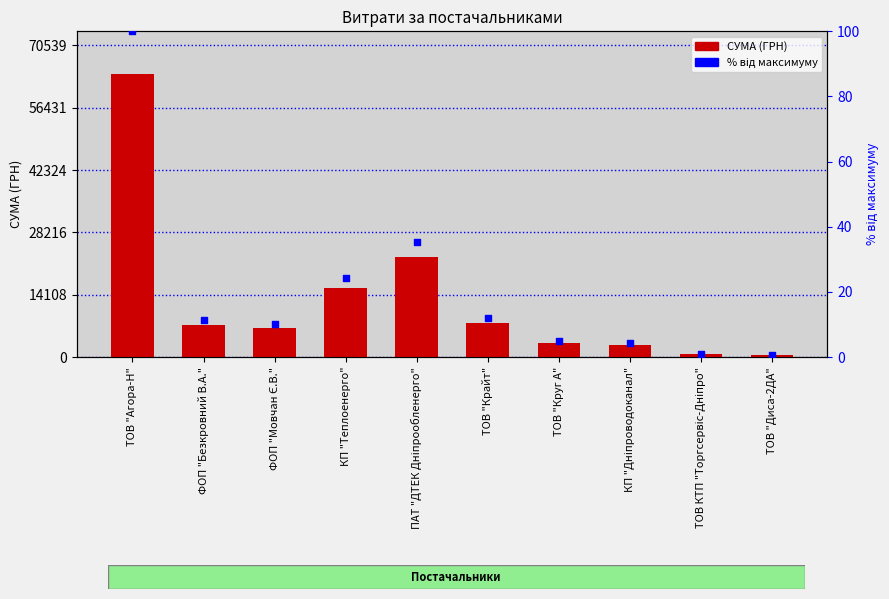

What is the total value across all series at ТОВ "Агора-Н"?

64226.6